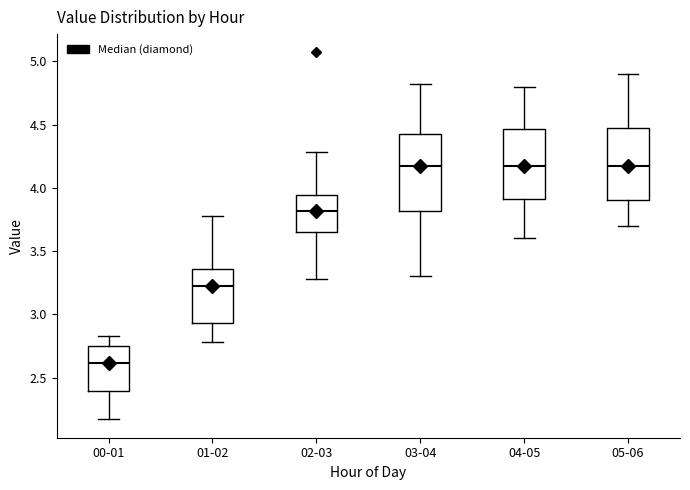

Reading left to right, transcribe this box plot: for each box, give where its median line is, the range the box spans, and where its two whiskers end, as read against the y-axis. The values are not printed on the chart, so give them approximately, as read against the axis.

00-01: median 2.60, box 2.40 to 2.75, whiskers 2.15 to 2.85
01-02: median 3.25, box 2.95 to 3.35, whiskers 2.80 to 3.80
02-03: median 3.80, box 3.65 to 3.95, whiskers 3.30 to 4.30
03-04: median 4.20, box 3.80 to 4.40, whiskers 3.30 to 4.80
04-05: median 4.20, box 3.90 to 4.45, whiskers 3.60 to 4.80
05-06: median 4.20, box 3.90 to 4.50, whiskers 3.70 to 4.90